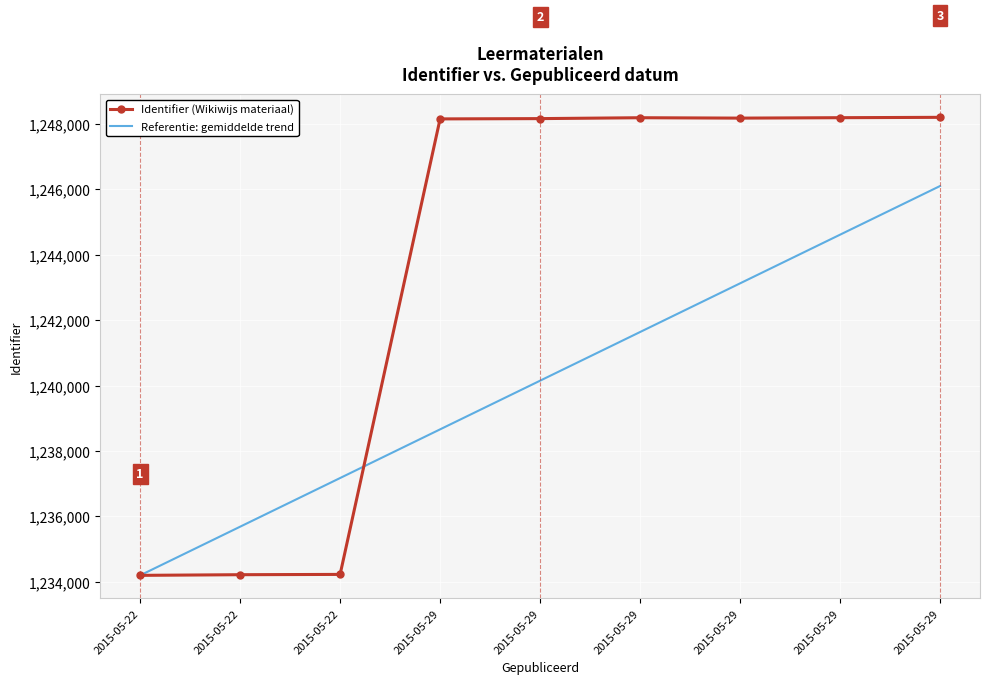

What is the value of the Identifier (Wikiwijs materiaal) point at the 4th from the left?

1248159.0